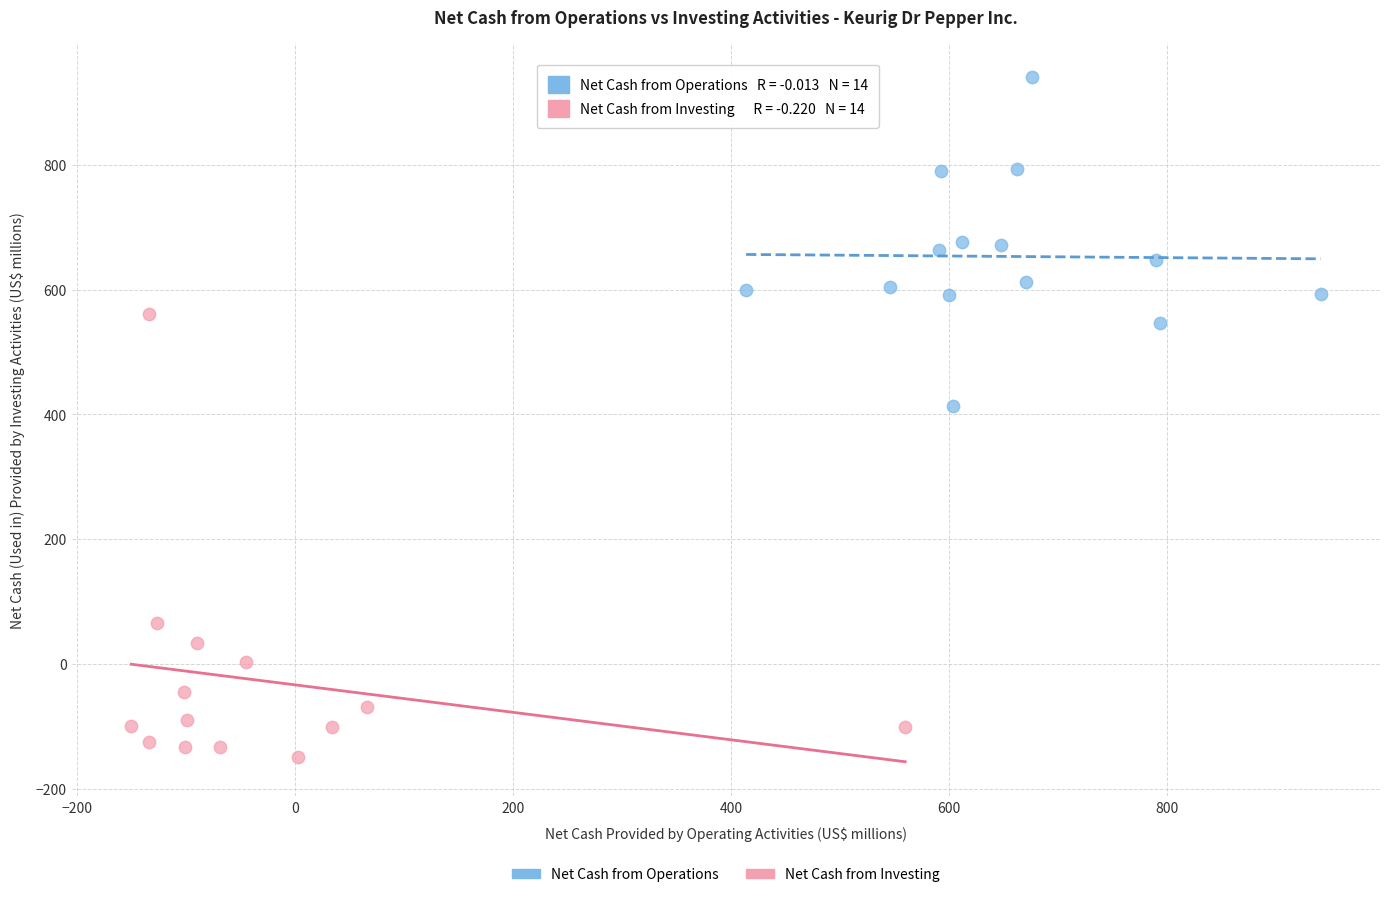

Which series has the largest Y range (max minus min)?

Net Cash from Investing